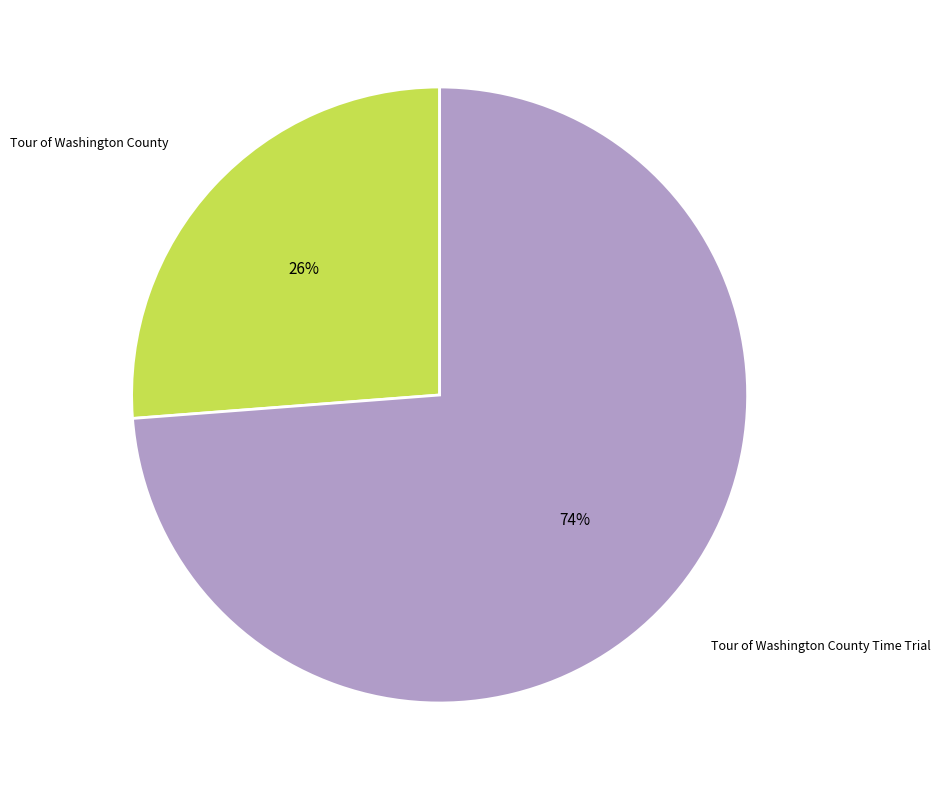

How many slices are in this pie chart?

2